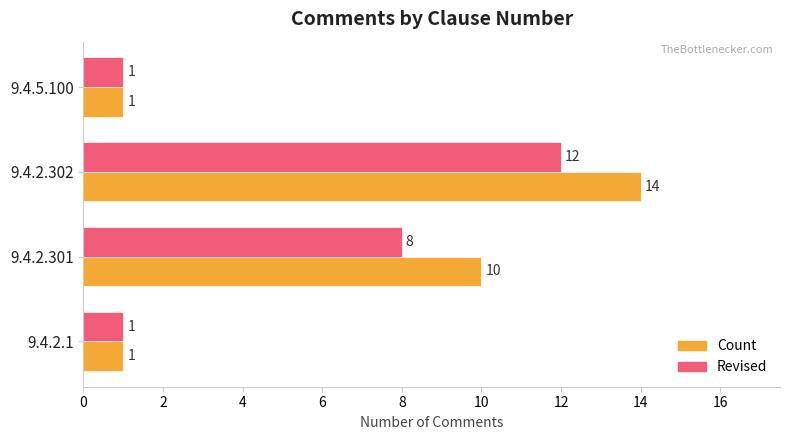

List the series in order of their overall mean, lowest first.

Revised, Count